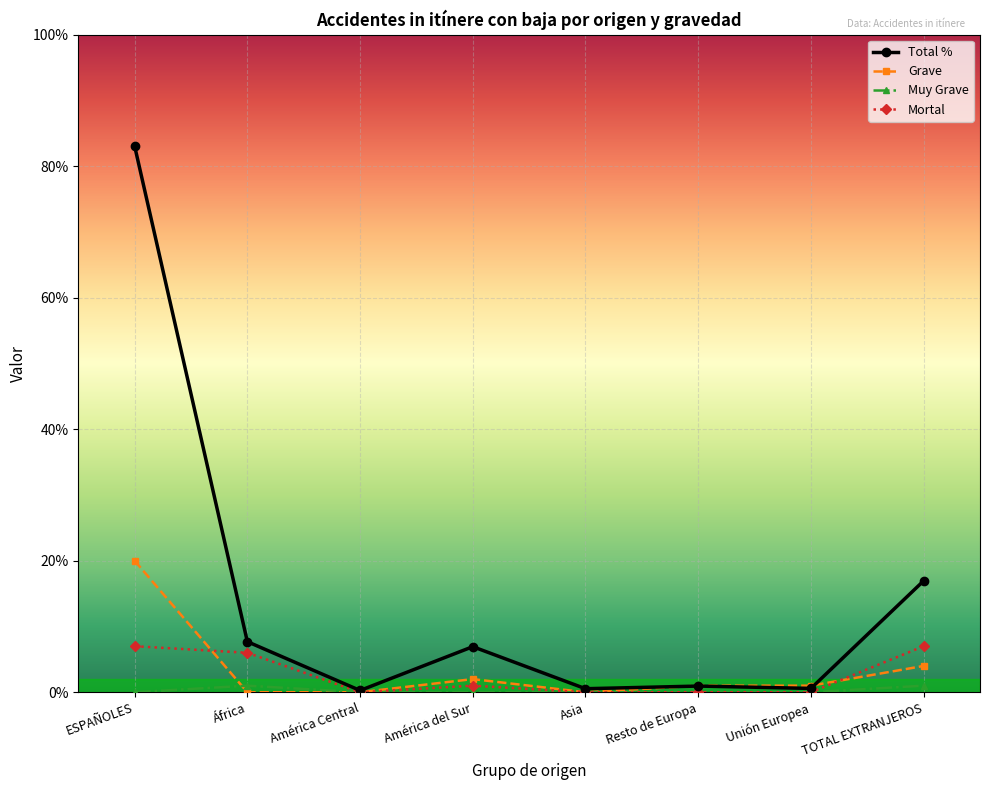

How many series are shown in this chart?

4